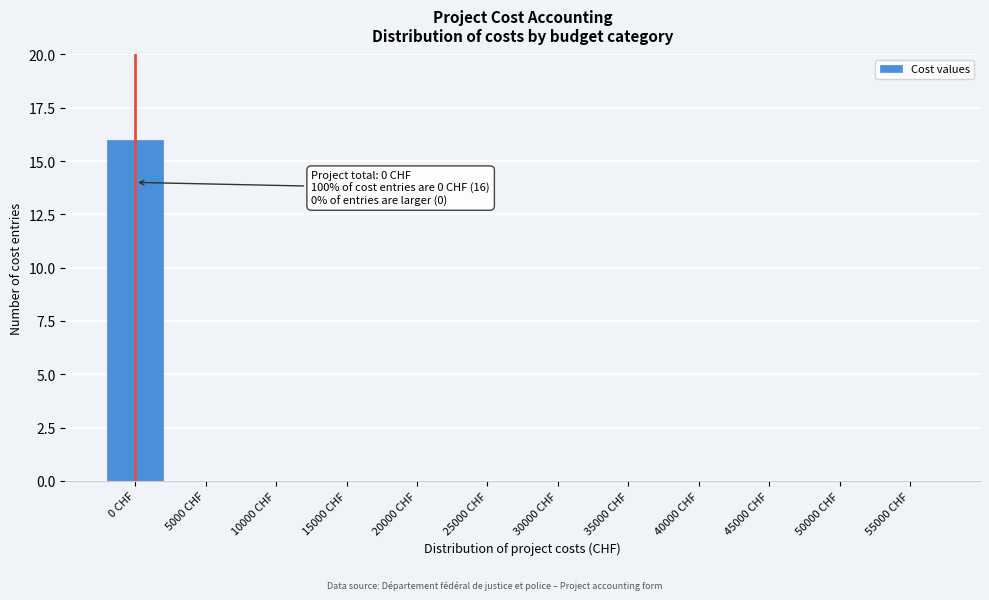

Reading left to right, what are all the values shown in this chart?

0 CHF=16	5000 CHF=0	10000 CHF=0	15000 CHF=0	20000 CHF=0	25000 CHF=0	30000 CHF=0	35000 CHF=0	40000 CHF=0	45000 CHF=0	50000 CHF=0	55000 CHF=0